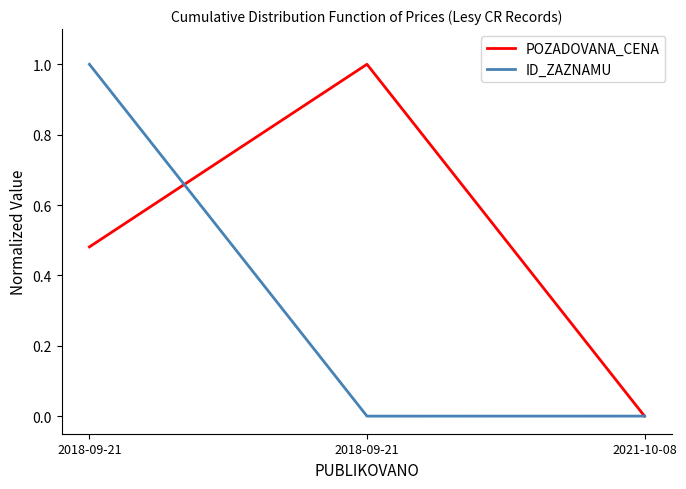

Which series has the largest total across all categories?

POZADOVANA_CENA